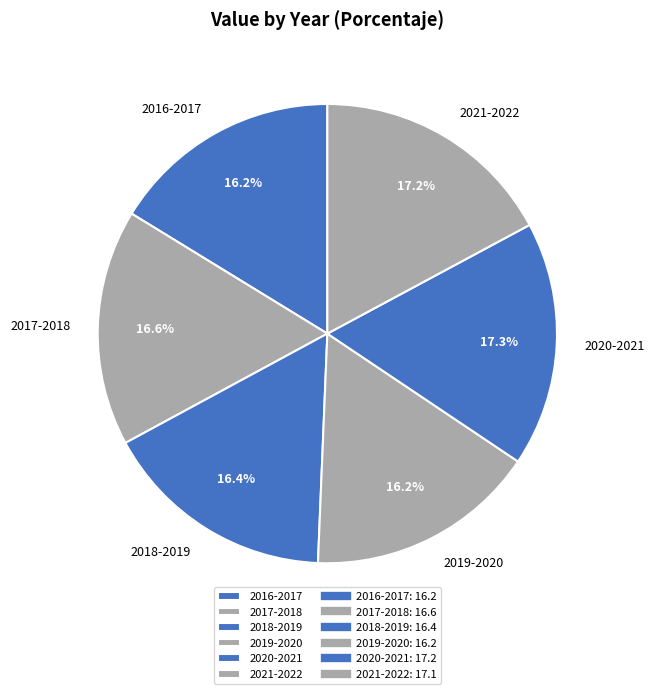

Combined, do 2020-2021 and 2018-2019 account for over 50%?

No